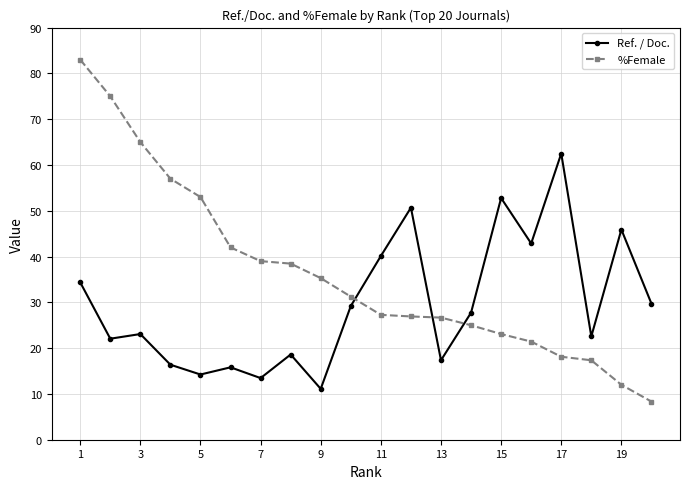

True or false: Ref. / Doc. and %Female cross at least once.

True